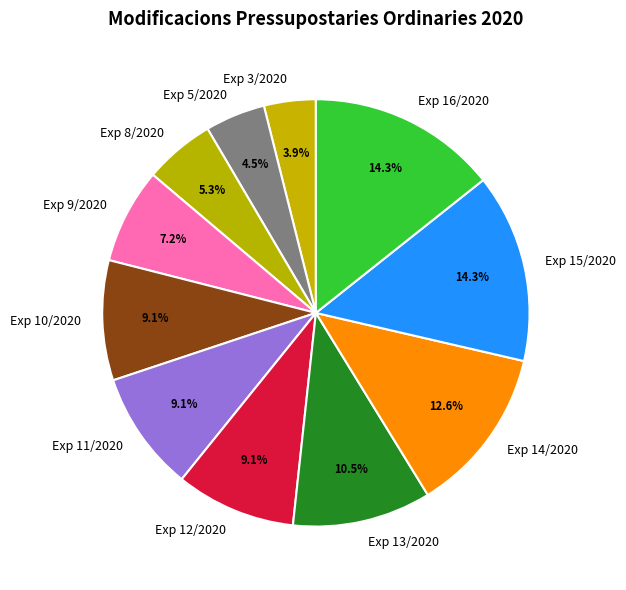

To the nearest percent, what is the combined percentage of Exp 9/2020 and Exp 8/2020?

13%